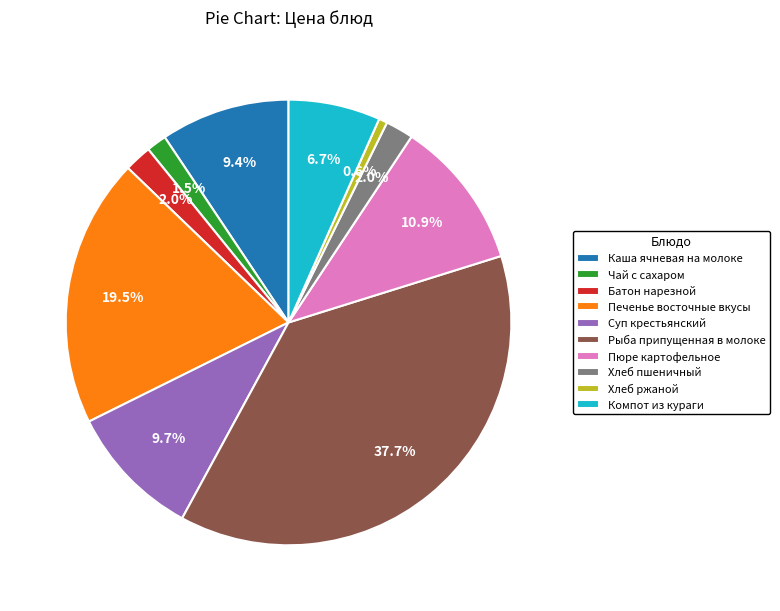

What is the total percentage of Печенье восточные вкусы and Чай с сахаром?

21.0%